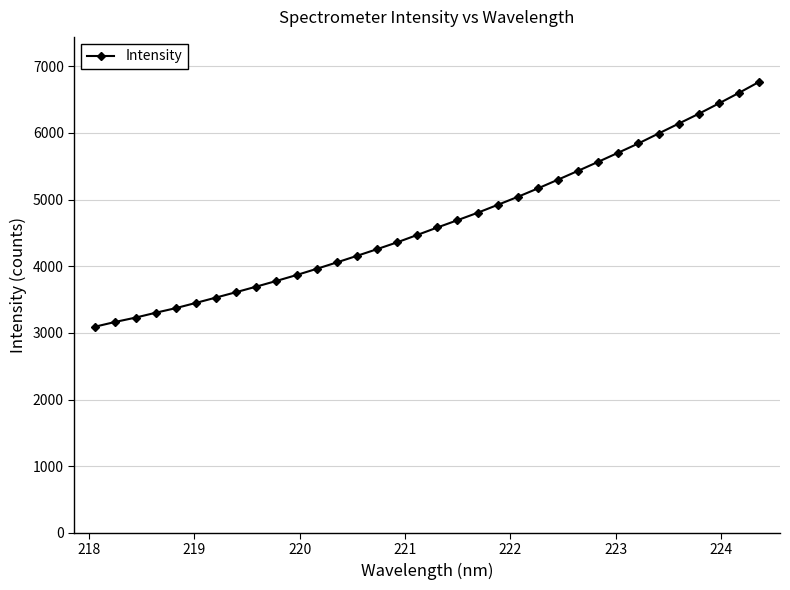

What is the value of the 26th point from the left?

5566.3